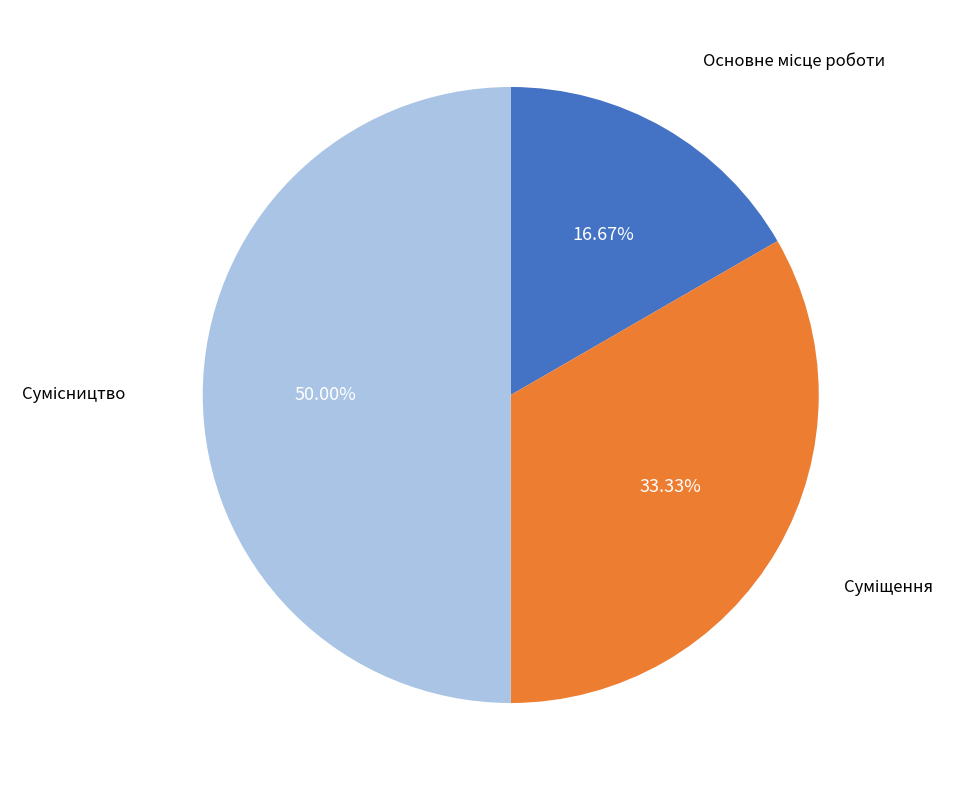

What is the ratio of the value at Сумісництво to the value at Суміщення?

1.5